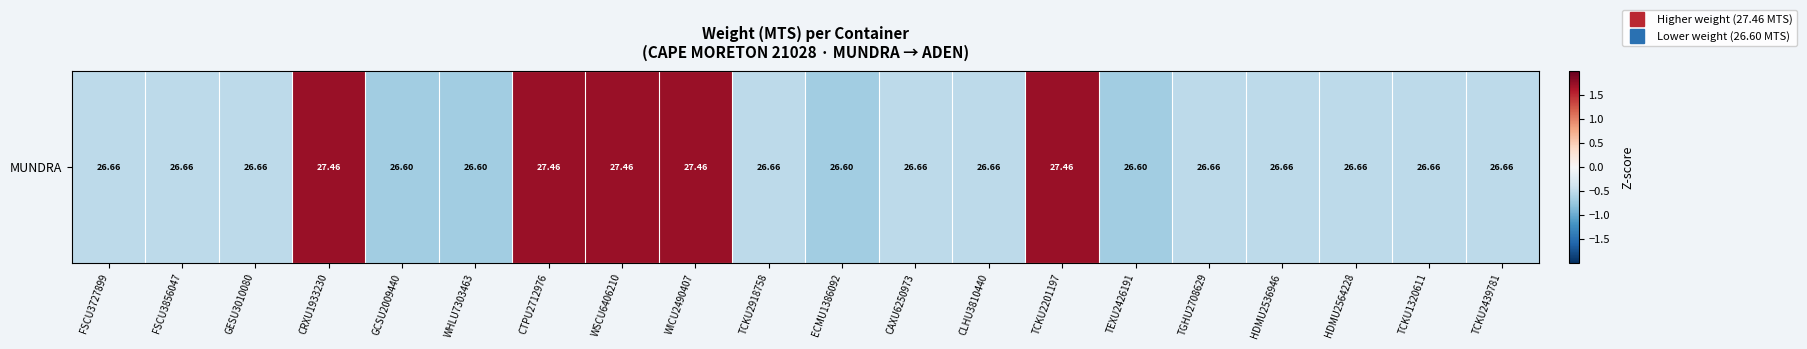

Reading left to right, extract all data points from this chart.

FSCU3727899=-0.5	FSCU3856047=-0.5	GESU3010080=-0.5	CRXU1933230=1.7	GCSU2009440=-0.7	WHLU7303463=-0.7	CTPU2712976=1.7	WSCU6406210=1.7	WICU2490407=1.7	TCKU2918758=-0.5	ECMU1386092=-0.7	CAXU6250973=-0.5	CLHU3810440=-0.5	TCKU2201197=1.7	TEXU2426191=-0.7	TGHU2708629=-0.5	HDMU2536946=-0.5	HDMU2564228=-0.5	TCKU1320611=-0.5	TCKU2439781=-0.5